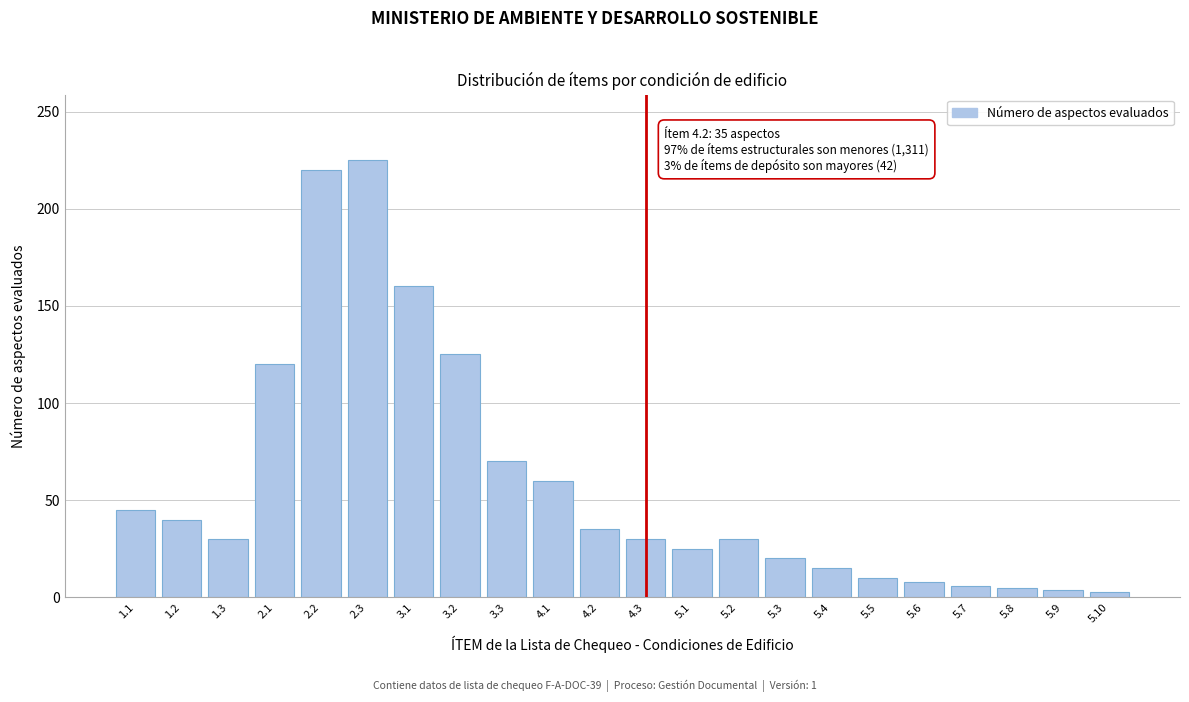

Which has a higher value, 5.5 or 1.1?

1.1